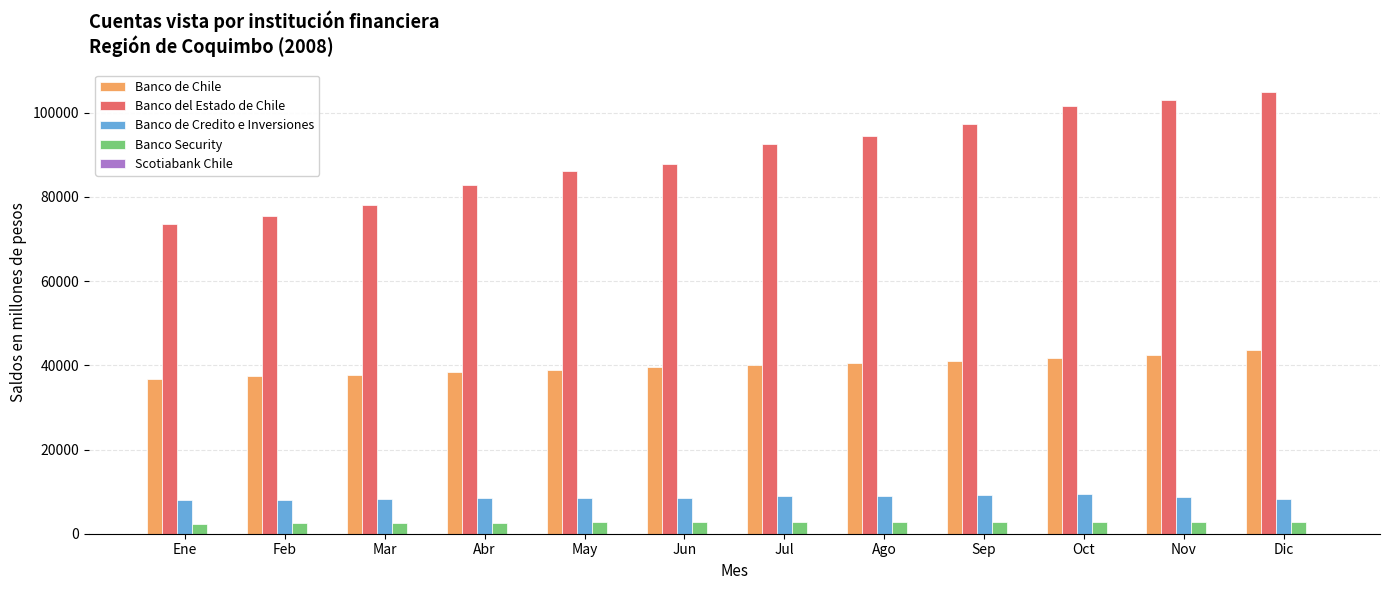

How many series are shown in this chart?

5